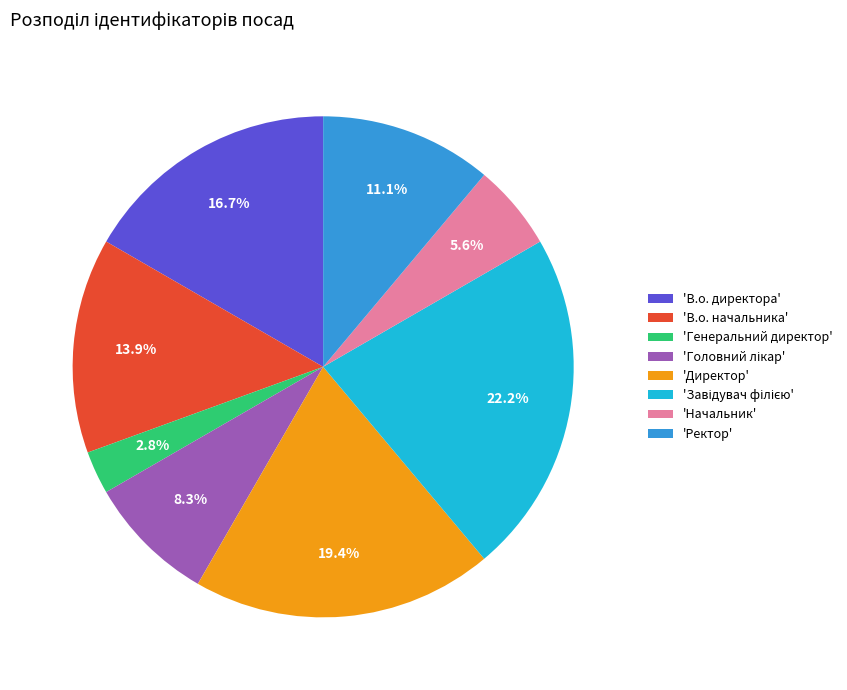

Do 'В.о. начальника' and 'Генеральний директор' together represent more than half of the pie?

No